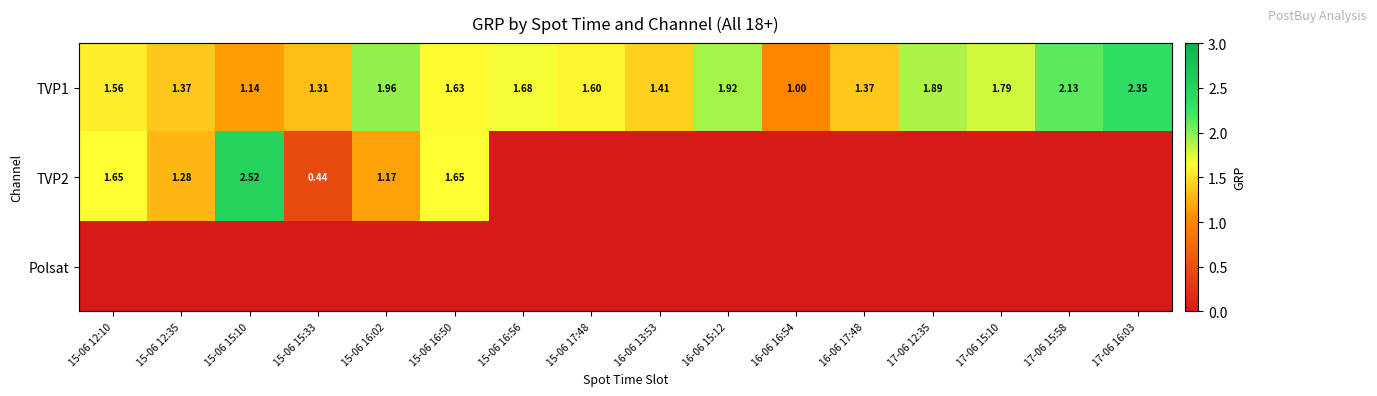

Rank the series by their average value, from lowest to highest.

Polsat, TVP2, TVP1